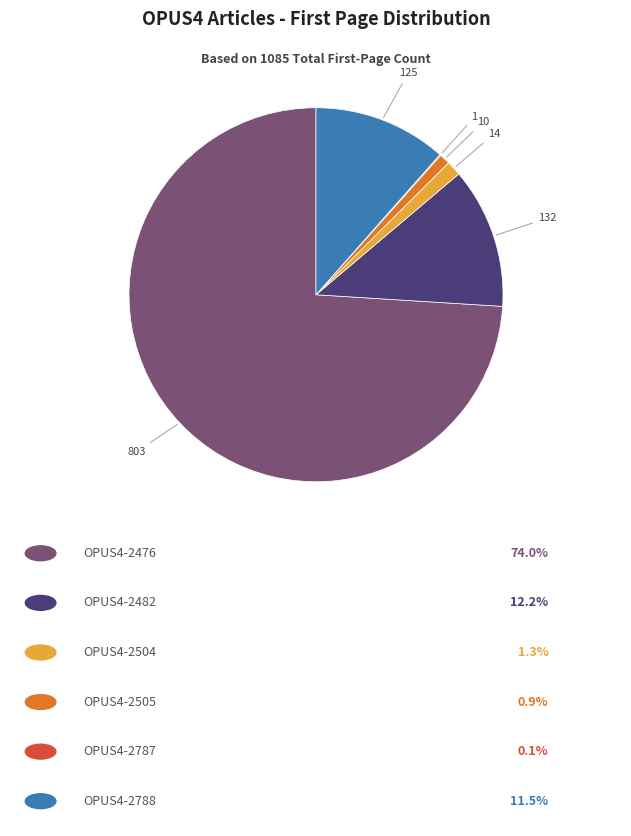

Does any single category account for the majority?

Yes